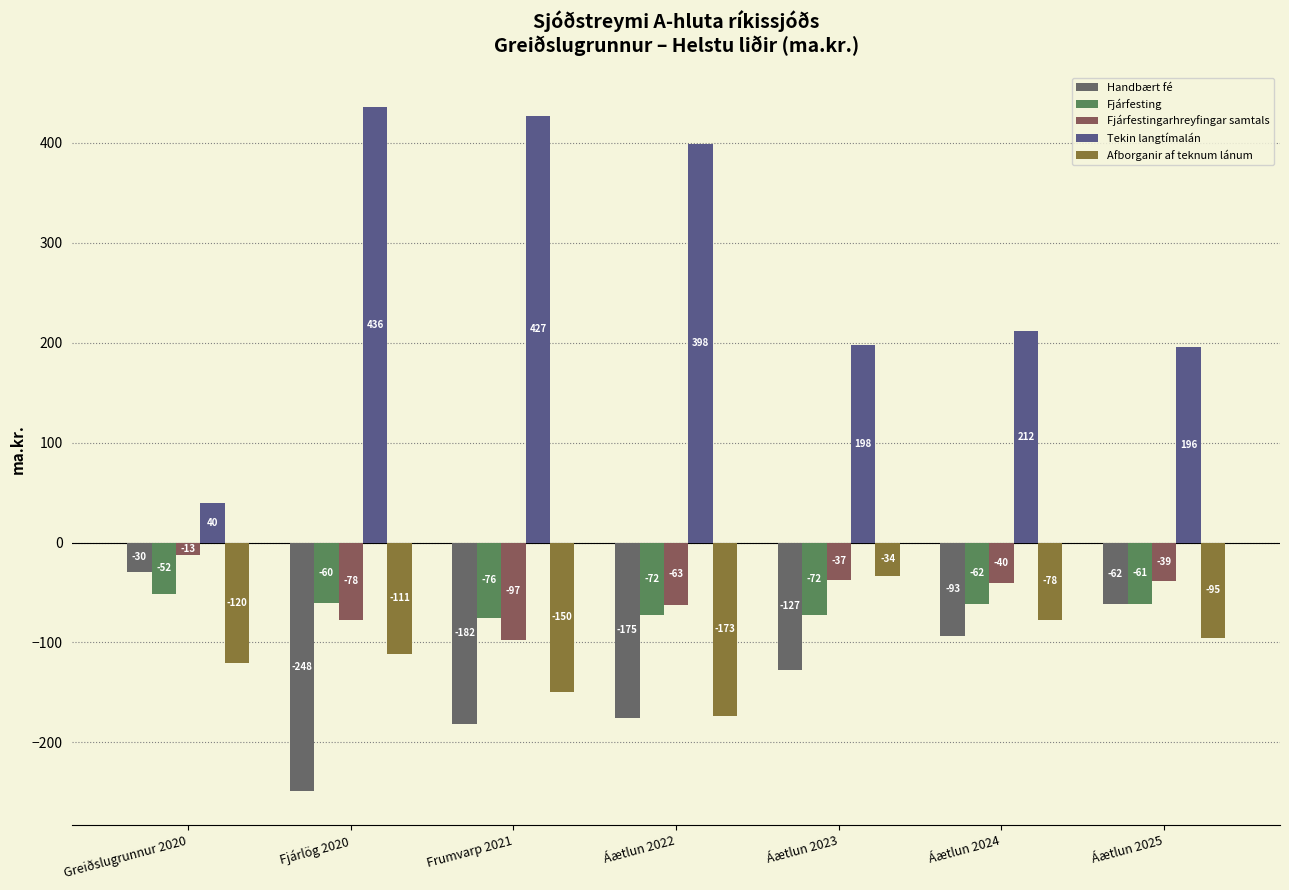

Read the Fjárfestingarhreyfingar samtals value at Áætlun 2024.

-40.3